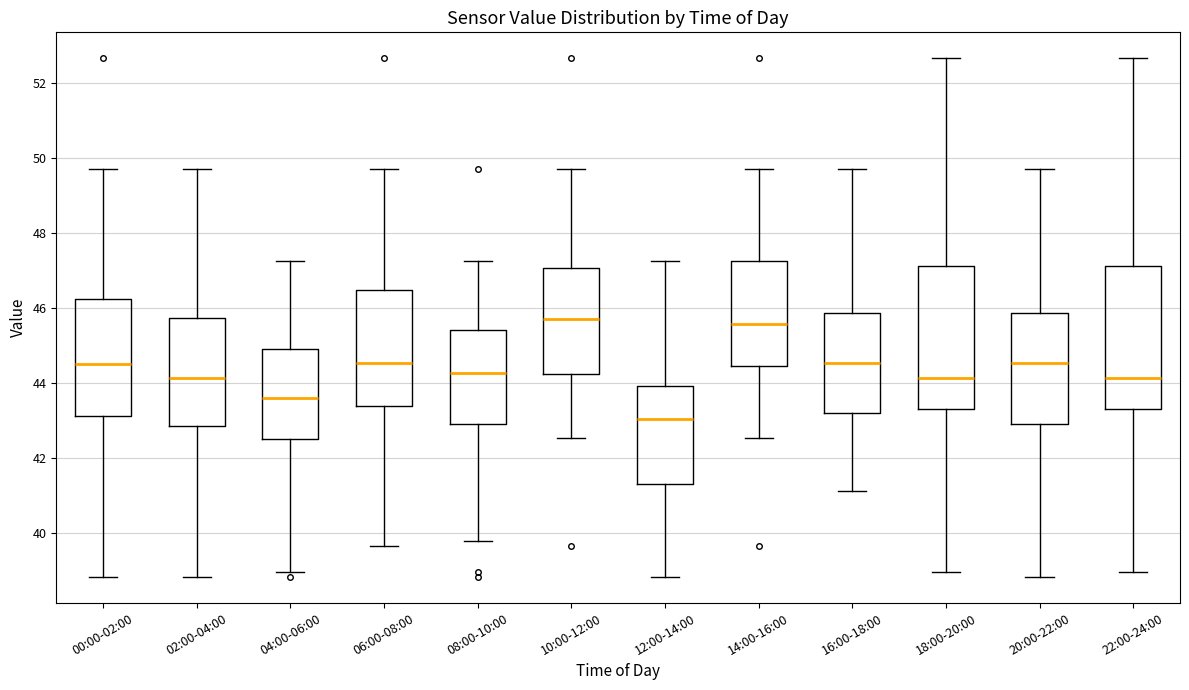

Reading left to right, read every box against the y-axis: the position of its median line, the range the box covers, and the ends of its whiskers. The values are not printed on the chart, so give them approximately, as read against the axis.

00:00-02:00: median 44.6, box 43.2 to 46.2, whiskers 38.8 to 49.8
02:00-04:00: median 44.2, box 42.8 to 45.8, whiskers 38.8 to 49.8
04:00-06:00: median 43.6, box 42.6 to 45.0, whiskers 39.0 to 47.2
06:00-08:00: median 44.6, box 43.4 to 46.6, whiskers 39.6 to 49.8
08:00-10:00: median 44.2, box 43.0 to 45.4, whiskers 39.8 to 47.2
10:00-12:00: median 45.8, box 44.2 to 47.0, whiskers 42.6 to 49.8
12:00-14:00: median 43.0, box 41.4 to 44.0, whiskers 38.8 to 47.2
14:00-16:00: median 45.6, box 44.4 to 47.2, whiskers 42.6 to 49.8
16:00-18:00: median 44.6, box 43.2 to 45.8, whiskers 41.2 to 49.8
18:00-20:00: median 44.2, box 43.4 to 47.2, whiskers 39.0 to 52.6
20:00-22:00: median 44.6, box 43.0 to 45.8, whiskers 38.8 to 49.8
22:00-24:00: median 44.2, box 43.4 to 47.2, whiskers 39.0 to 52.6